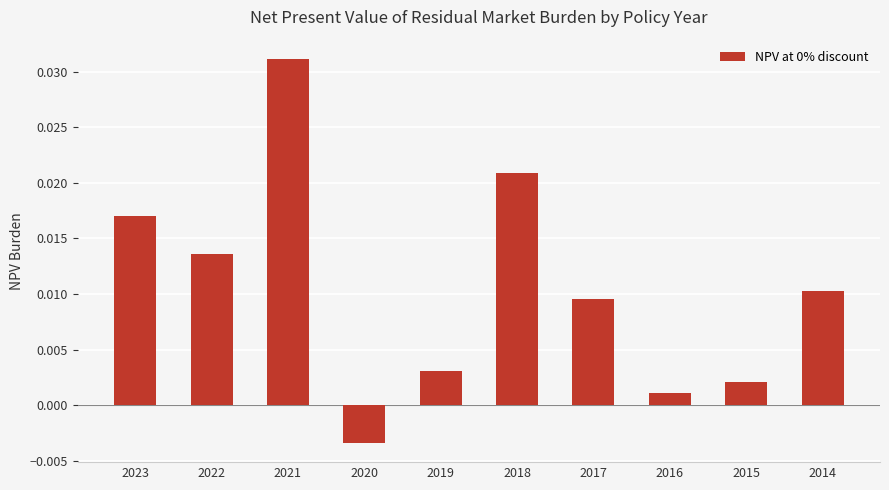

List the labels in order of value, largest first.

2021, 2018, 2023, 2022, 2014, 2017, 2019, 2015, 2016, 2020